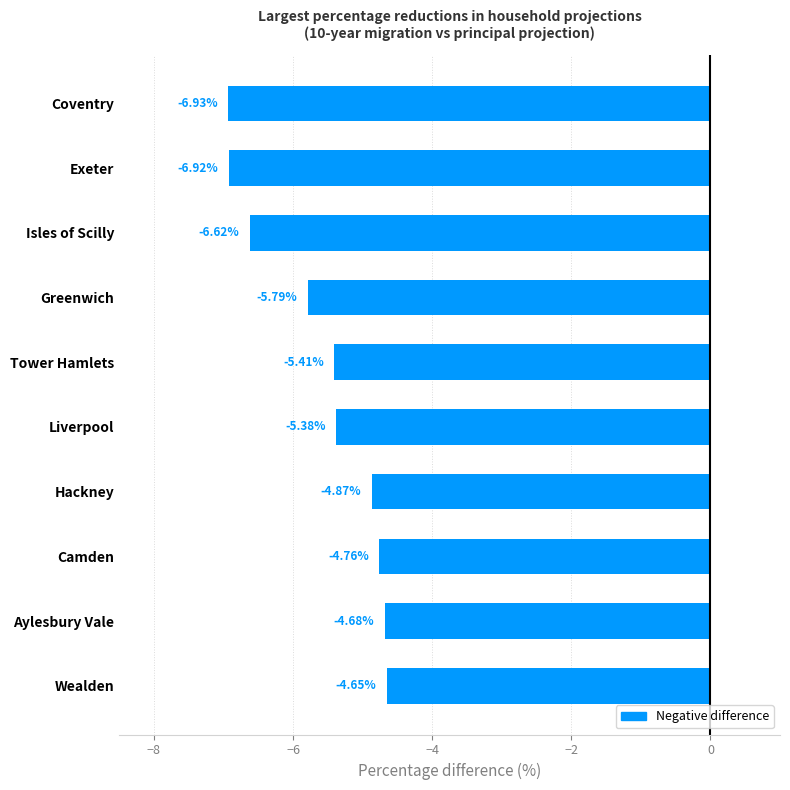

Rank the categories by value from lowest to highest.

Coventry, Exeter, Isles of Scilly, Greenwich, Tower Hamlets, Liverpool, Hackney, Camden, Aylesbury Vale, Wealden